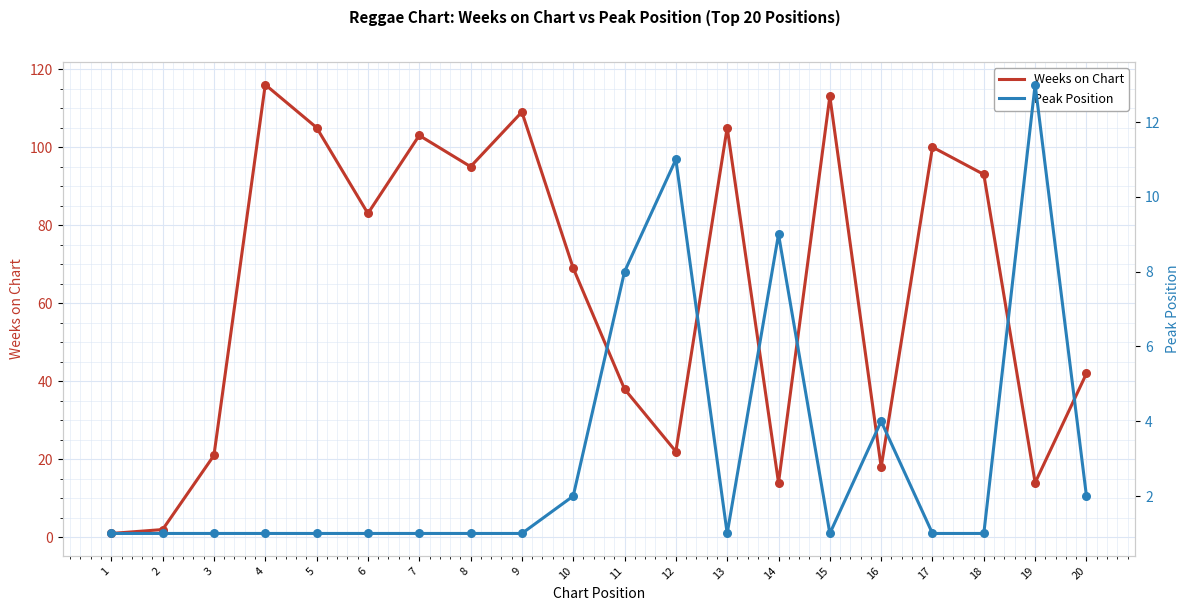

What is the total value across all series at 18?

94